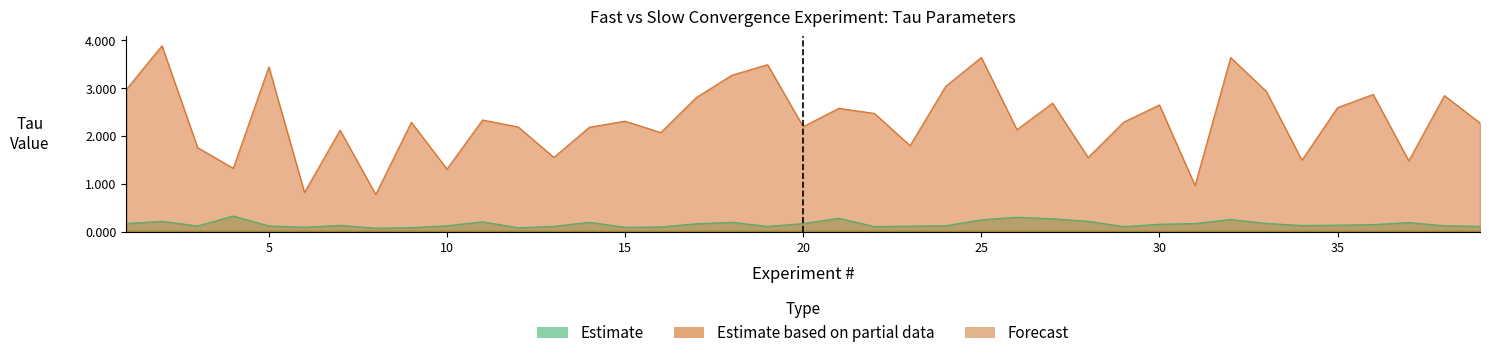

How many data points does each series have?

39